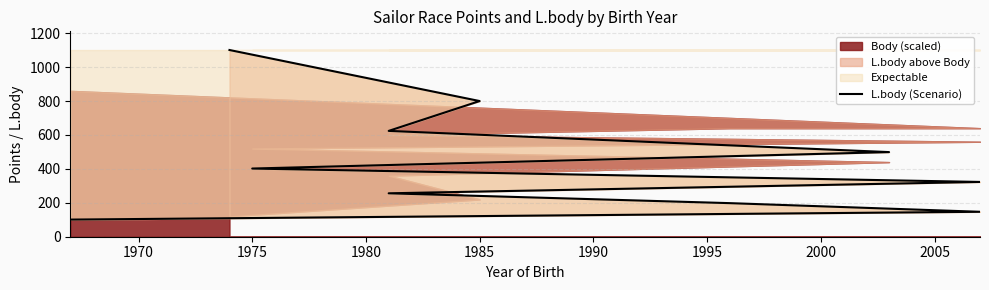

How many lines are shown in the chart?

1